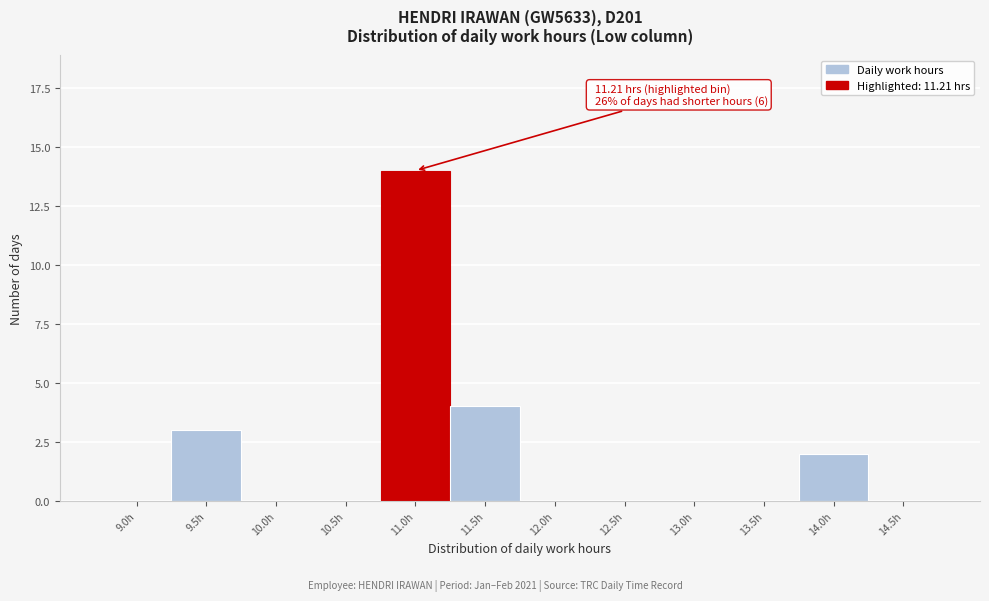

Reading left to right, extract all data points from this chart.

9.0h=0	9.5h=3	10.0h=0	10.5h=0	11.0h=14	11.5h=4	12.0h=0	12.5h=0	13.0h=0	13.5h=0	14.0h=2	14.5h=0